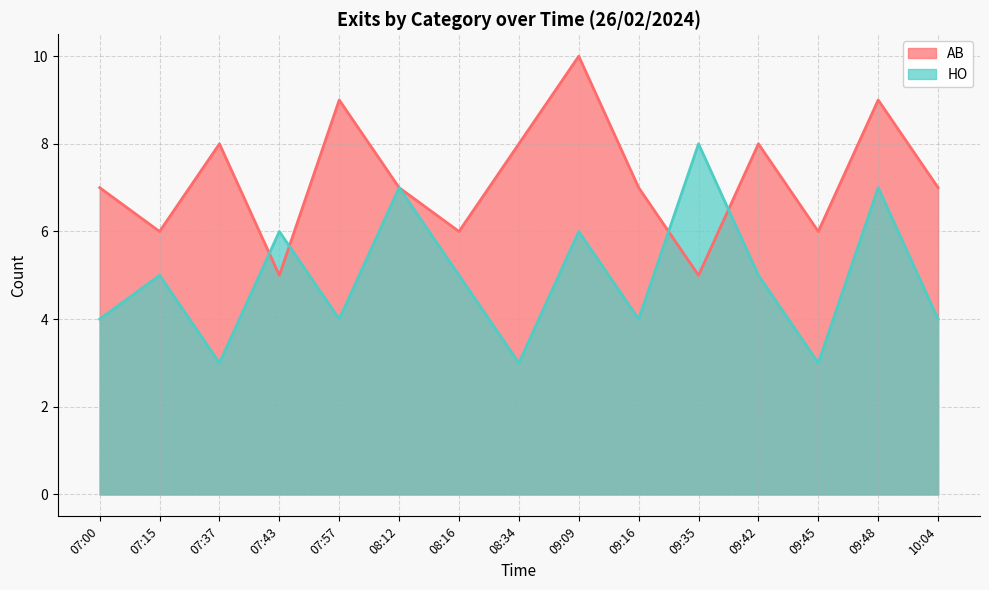

What is the total value across all series at 09:09?

16